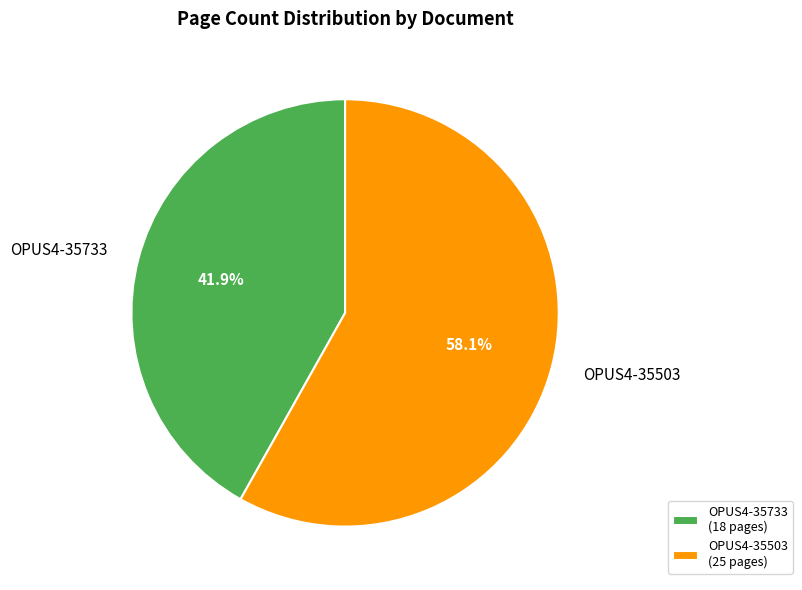

To the nearest percent, what is the average slice percentage?

50%